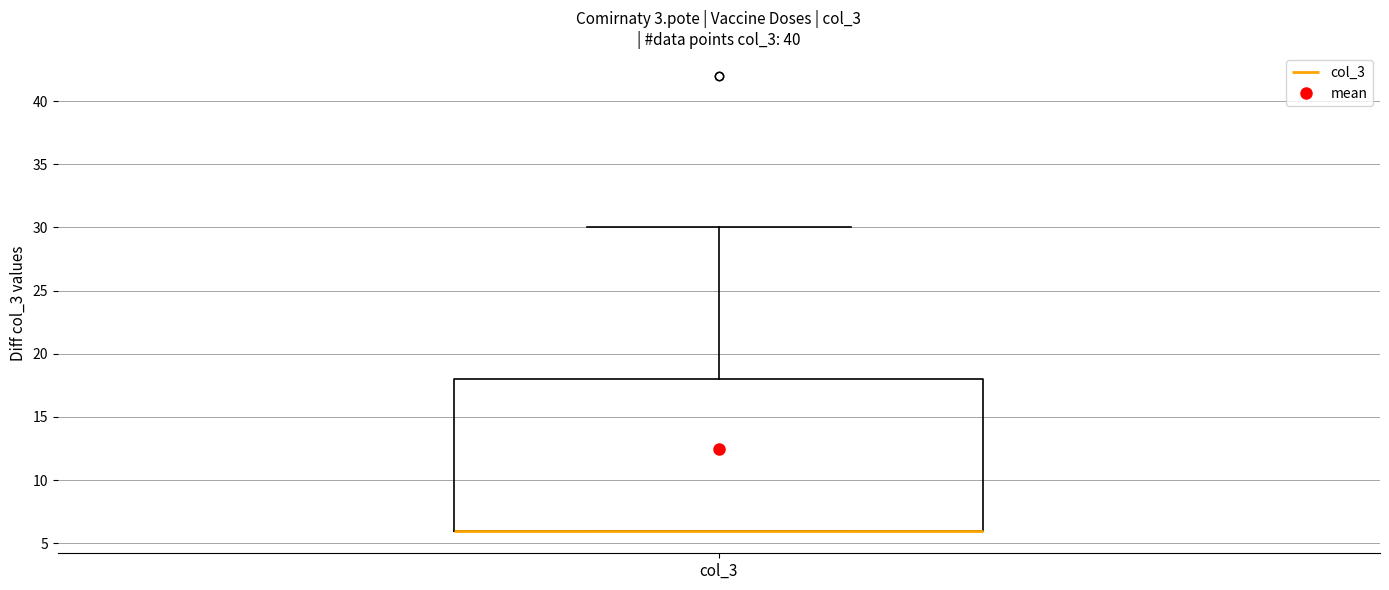

Where is the upper edge of the box for col_3 on the y-axis? The values are not printed on the chart, so give them approximately, as read against the axis.

18